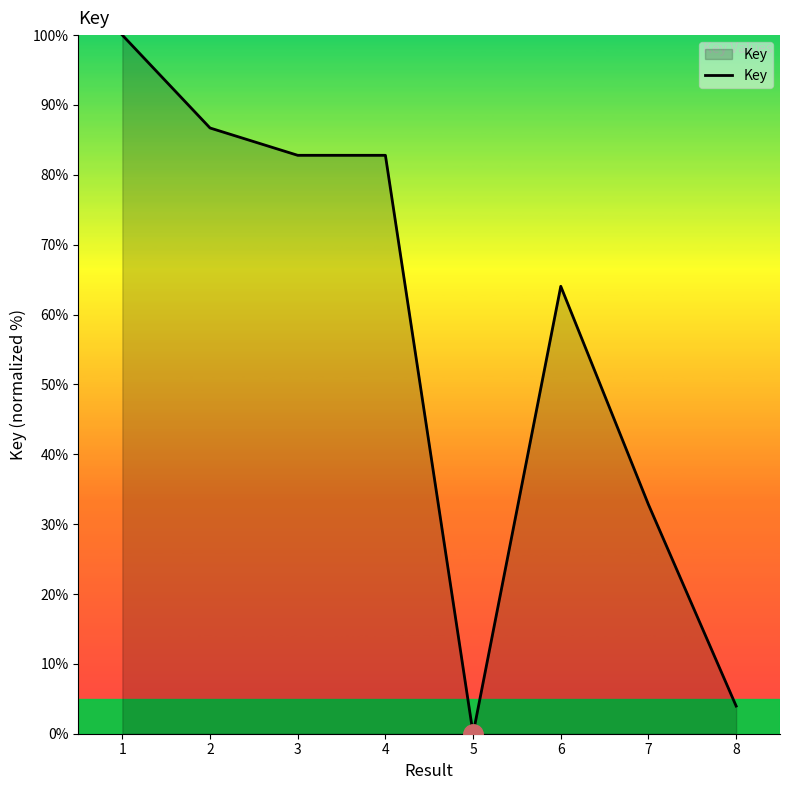

Where is the data nearest to the value 50?

6